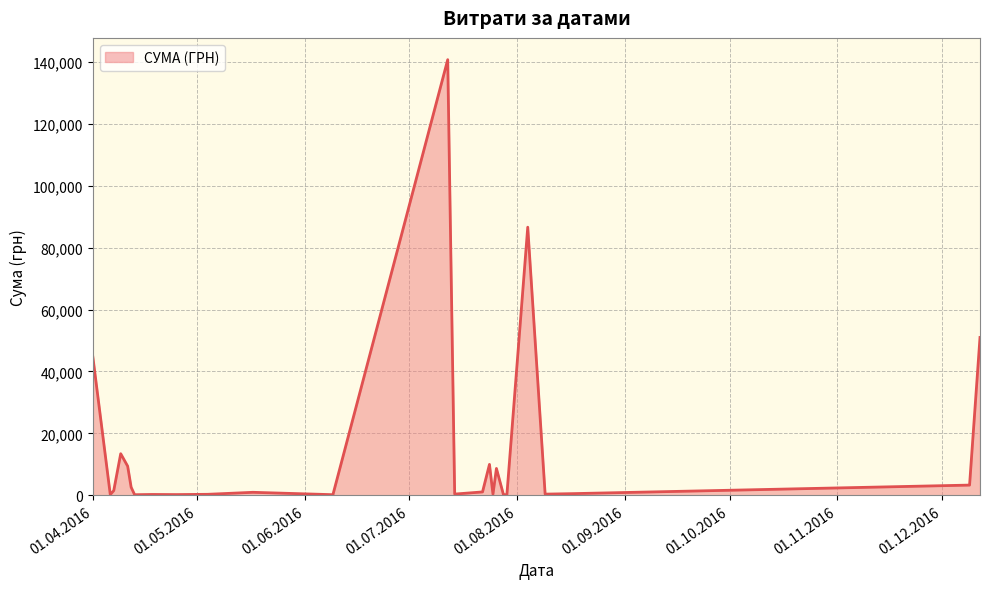

What is the maximum value shown in the chart?

140706.2